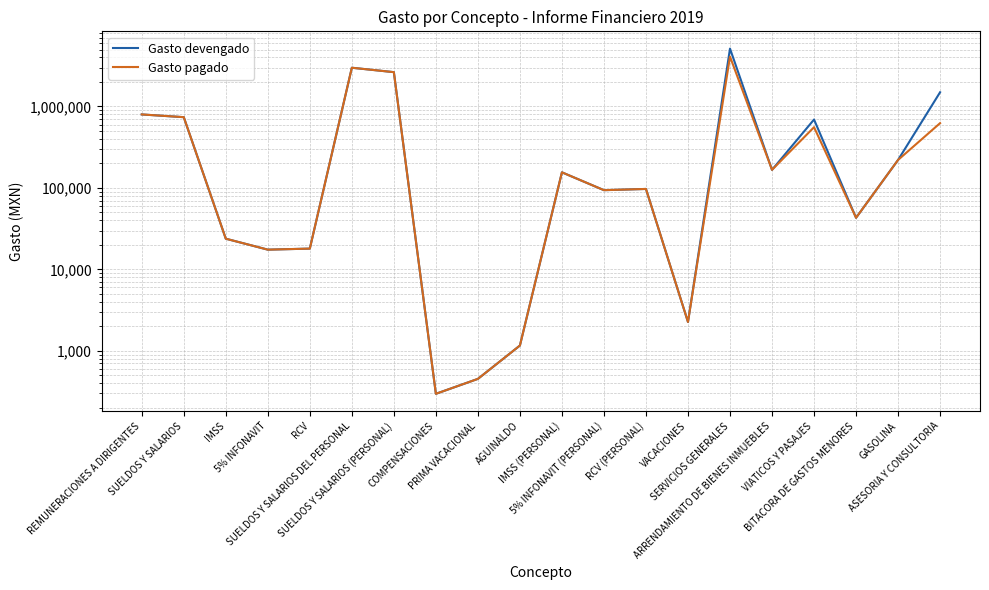

Is the value of Gasto pagado at SUELDOS Y SALARIOS DEL PERSONAL greater than the value of Gasto devengado at SUELDOS Y SALARIOS DEL PERSONAL?

No